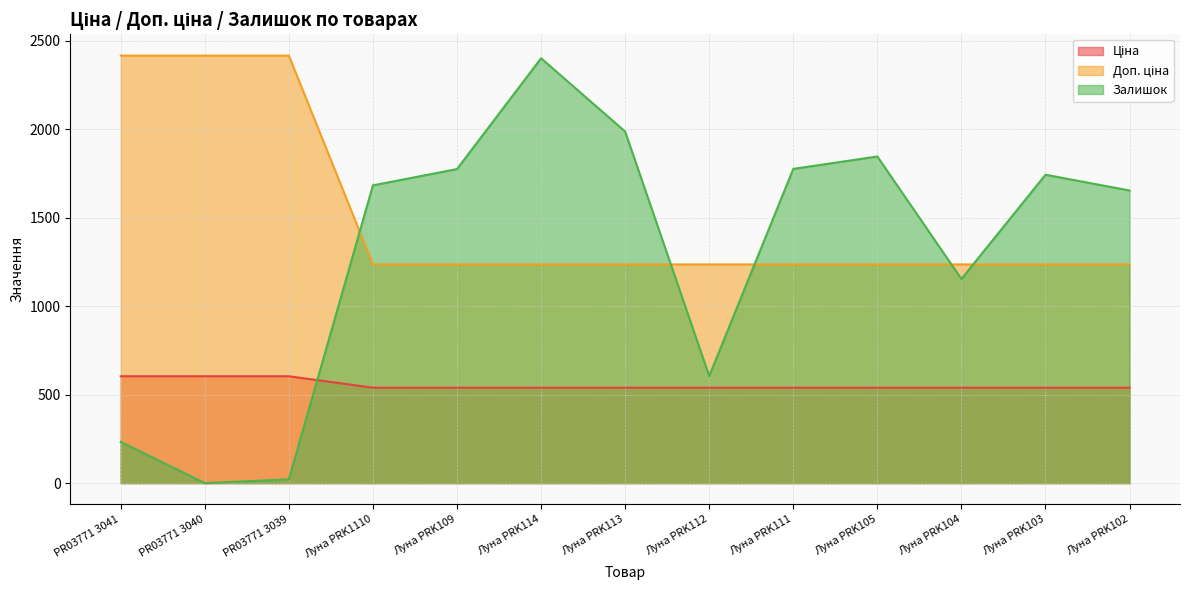

What is the approximate value of Залишок at PR03771 3041?

233.0